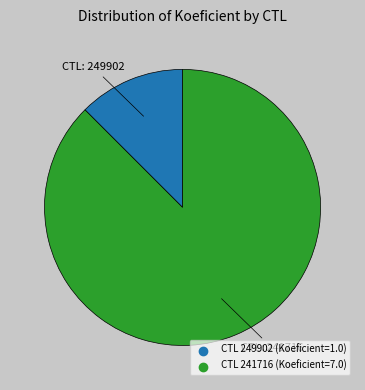

Is there any slice that represents more than half of the pie?

Yes